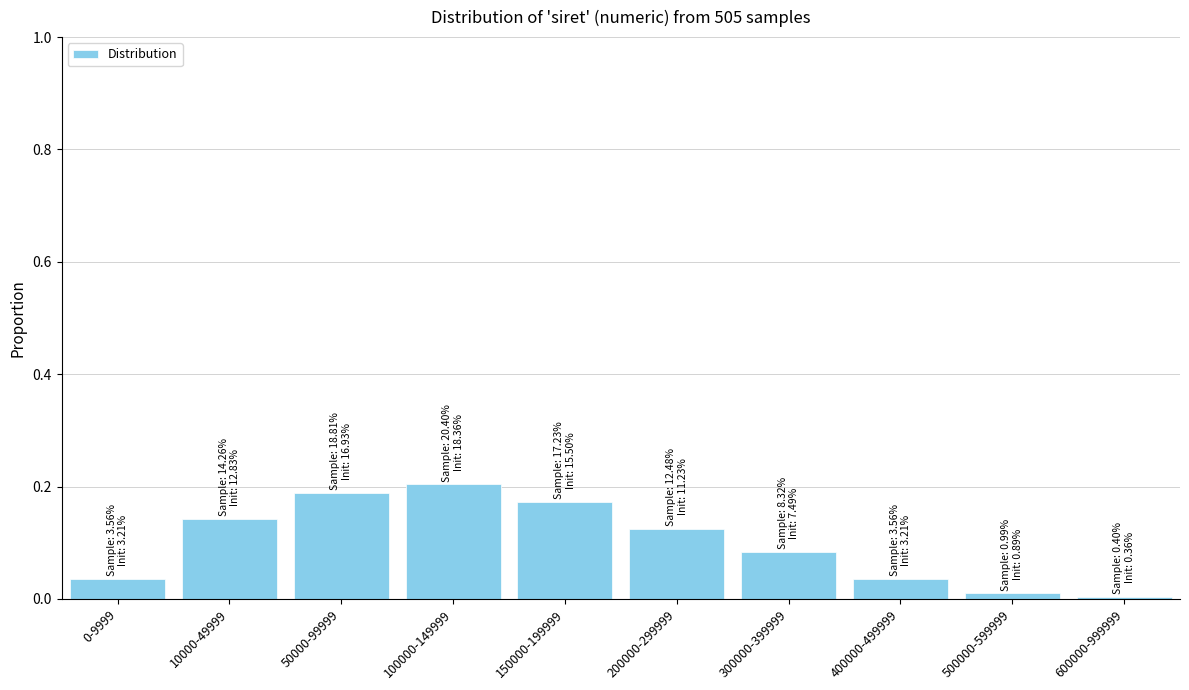

Is it true that the value at 500000-599999 is 0.0?

True